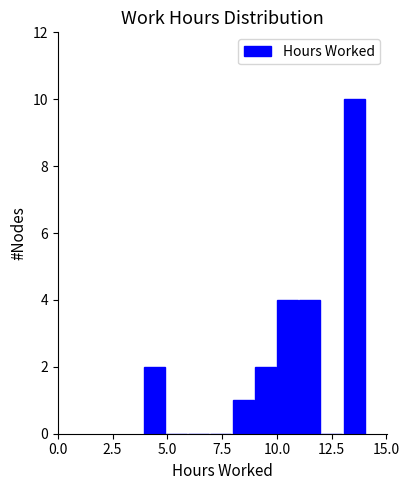

Read against the x-axis, roughly where is the centre of the tallest bar?

13.5